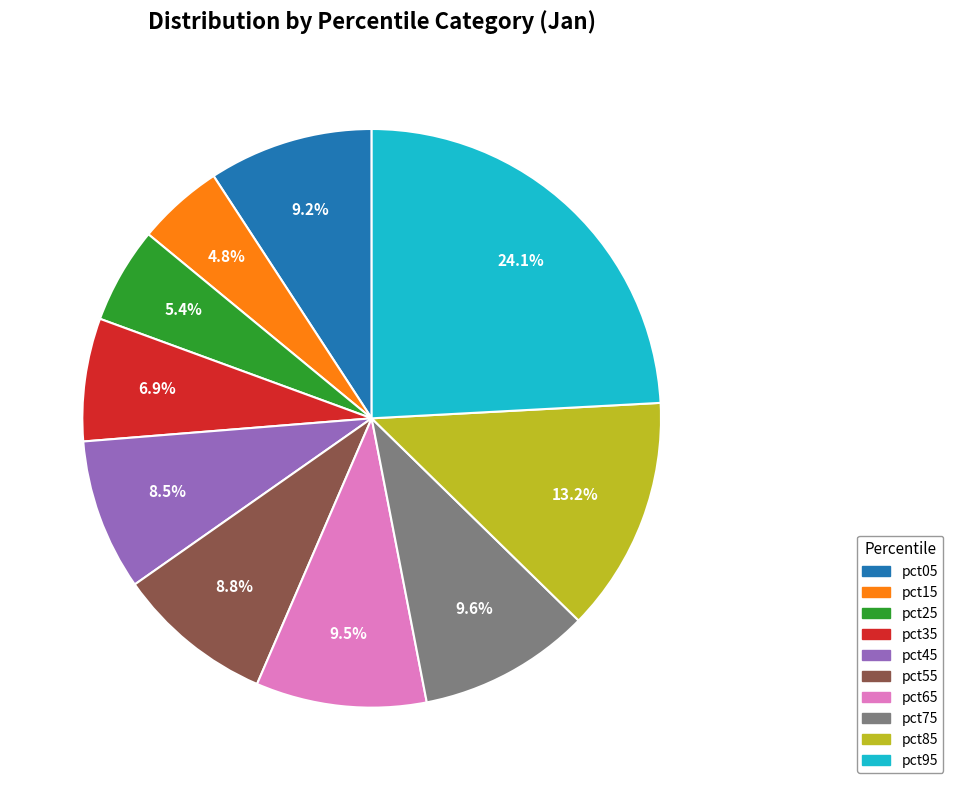

How many segments does this pie chart have?

10